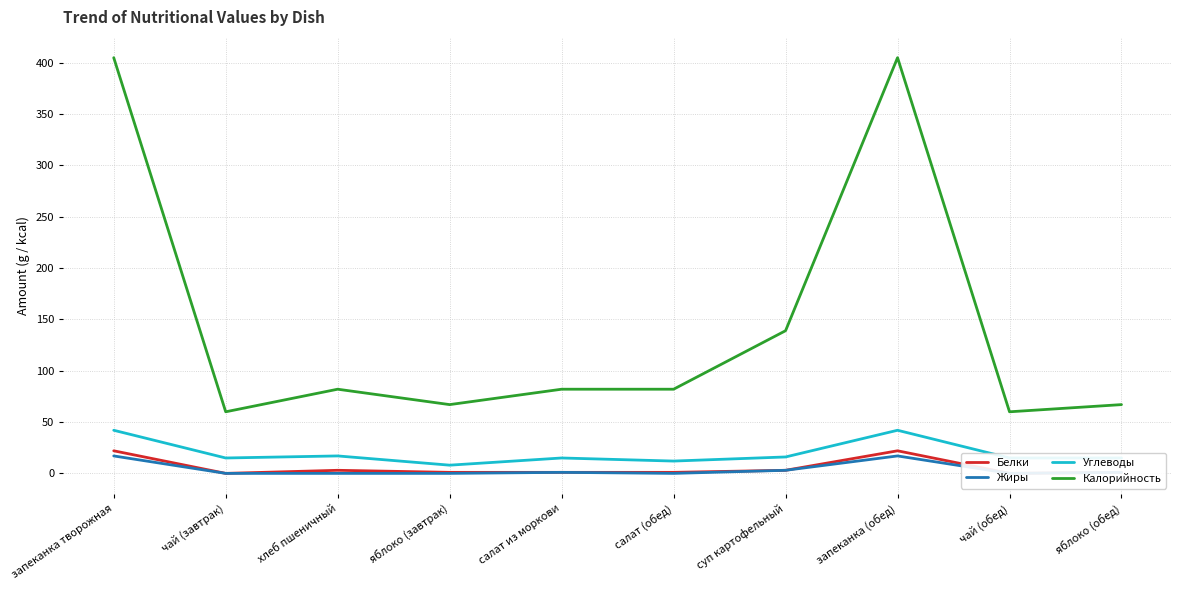

Reading left to right, what are all the values shown in this chart?

Белки: 22	0	3	1	1	1	3	22	0	1
Жиры: 17	0	0	0	1	0	3	17	0	1
Углеводы: 42	15	17	8	15	12	16	42	15	15
Калорийность: 405	60	82	67	82	82	139	405	60	67